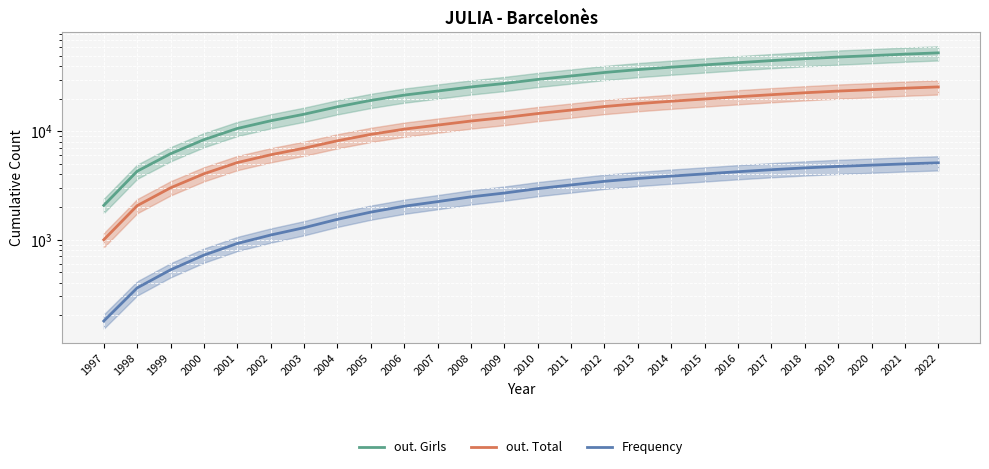

What is the total value across all series at 2015?

64987